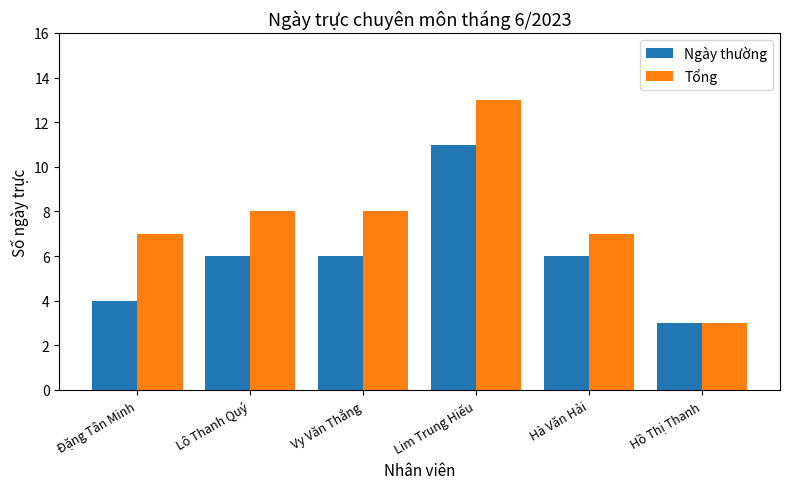

Is it true that Ngày thường equals 11 at Lim Trung Hiếu?

True